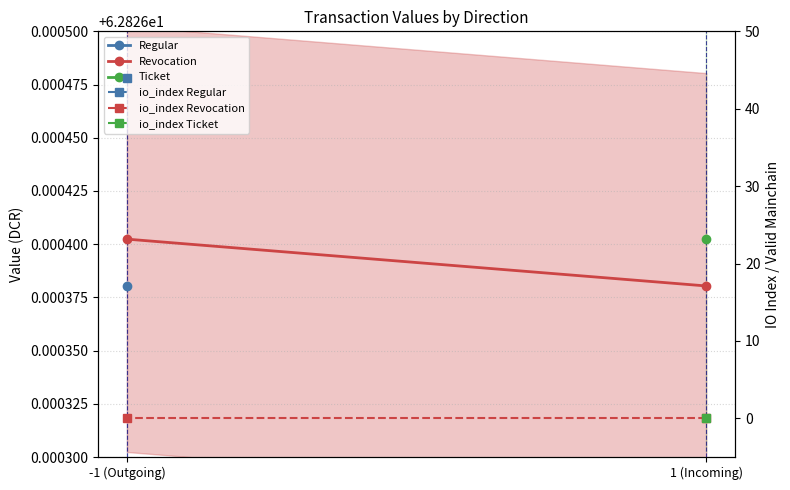

Which series has the largest total across all categories?

Revocation